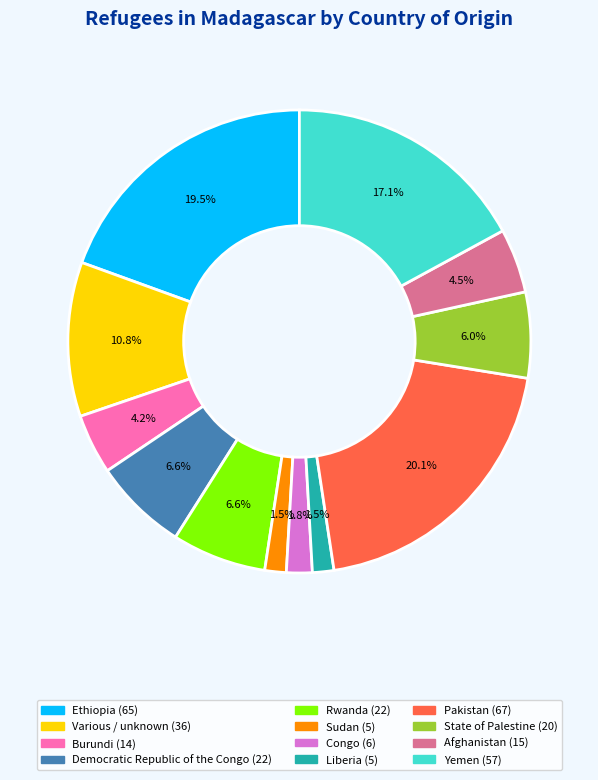

How many slices are in this pie chart?

12